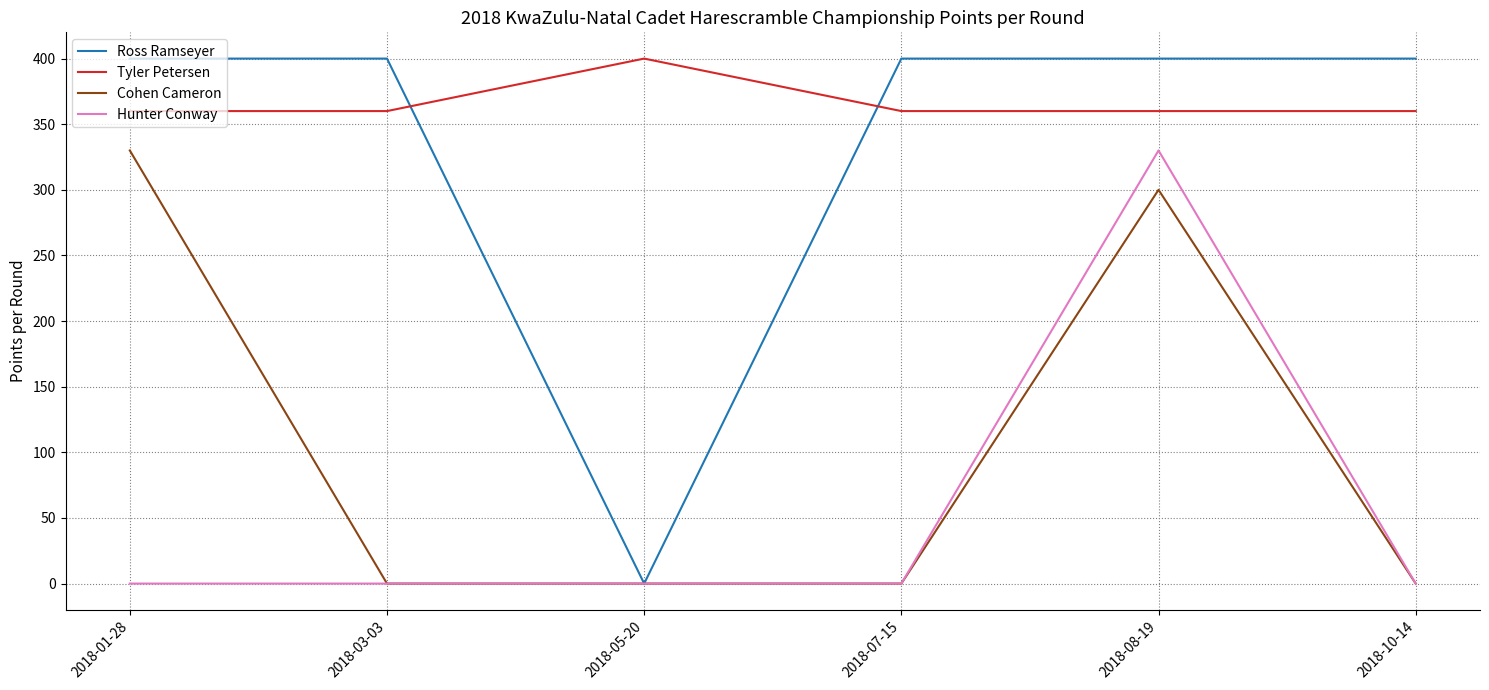

What is the highest value of the Cohen Cameron series?

330